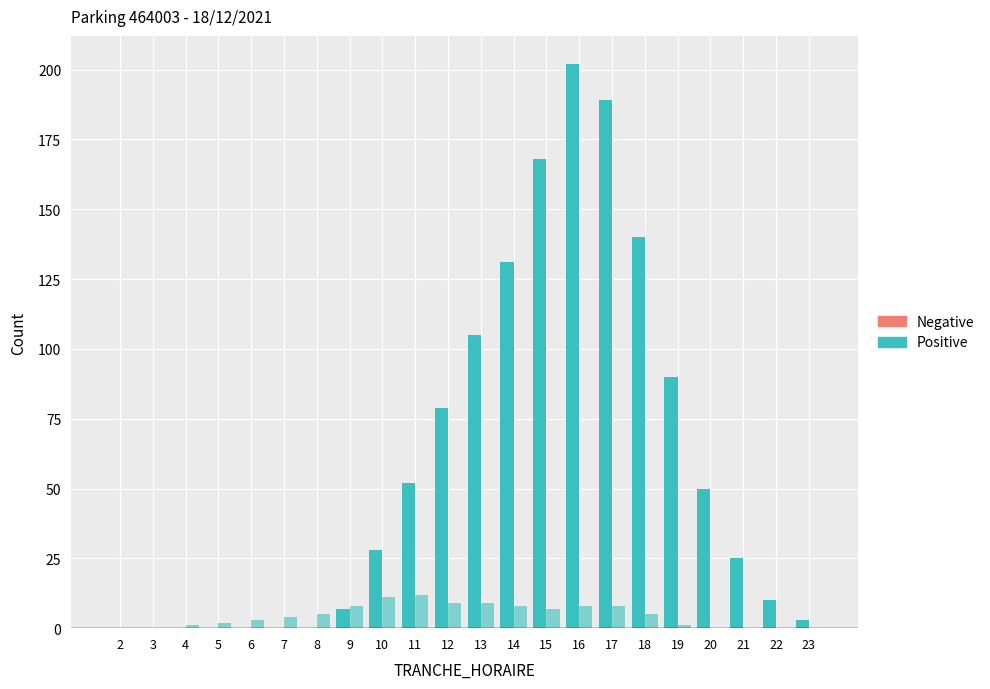

Reading left to right, extract all data points from this chart.

NB_HORAIRE (Positive): 2=0	3=0	4=0	5=0	6=0	7=0	8=0	9=7	10=28	11=52	12=79	13=105	14=131	15=168	16=202	17=189	18=140	19=90	20=50	21=25	22=10	23=3
NB_HORAIRE (Negative): 2=0	3=0	4=0	5=0	6=0	7=0	8=0	9=0	10=0	11=0	12=0	13=0	14=0	15=0	16=0	17=0	18=0	19=0	20=0	21=0	22=0	23=0
NB_ABONNE (Positive): 2=0	3=0	4=1	5=2	6=3	7=4	8=5	9=8	10=11	11=12	12=9	13=9	14=8	15=7	16=8	17=8	18=5	19=1	20=0	21=0	22=0	23=0
NB_ABONNE (Negative): 2=0	3=0	4=0	5=0	6=0	7=0	8=0	9=0	10=0	11=0	12=0	13=0	14=0	15=0	16=0	17=0	18=0	19=0	20=0	21=0	22=0	23=0